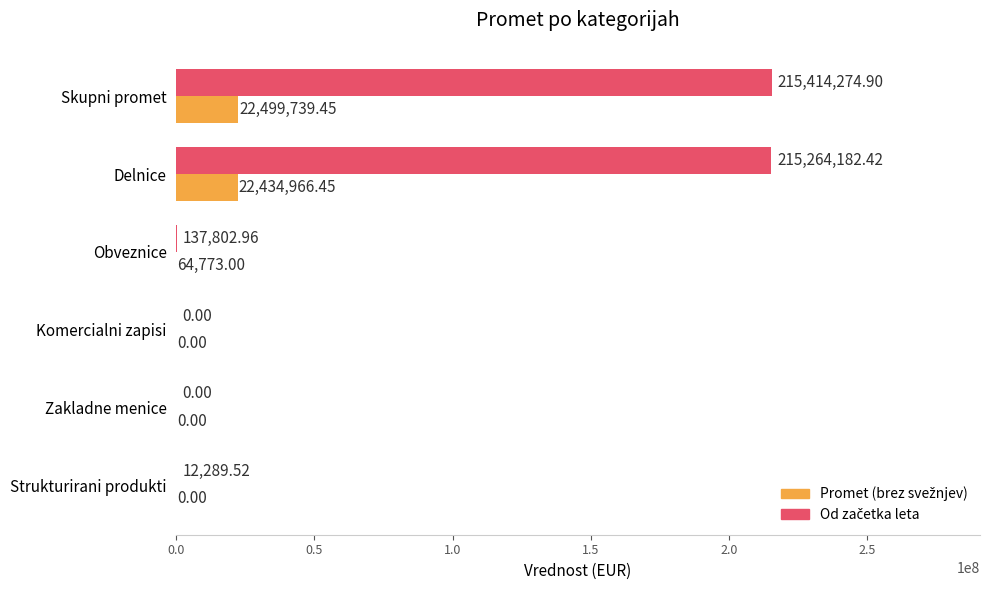

How many categories are shown in the chart?

6